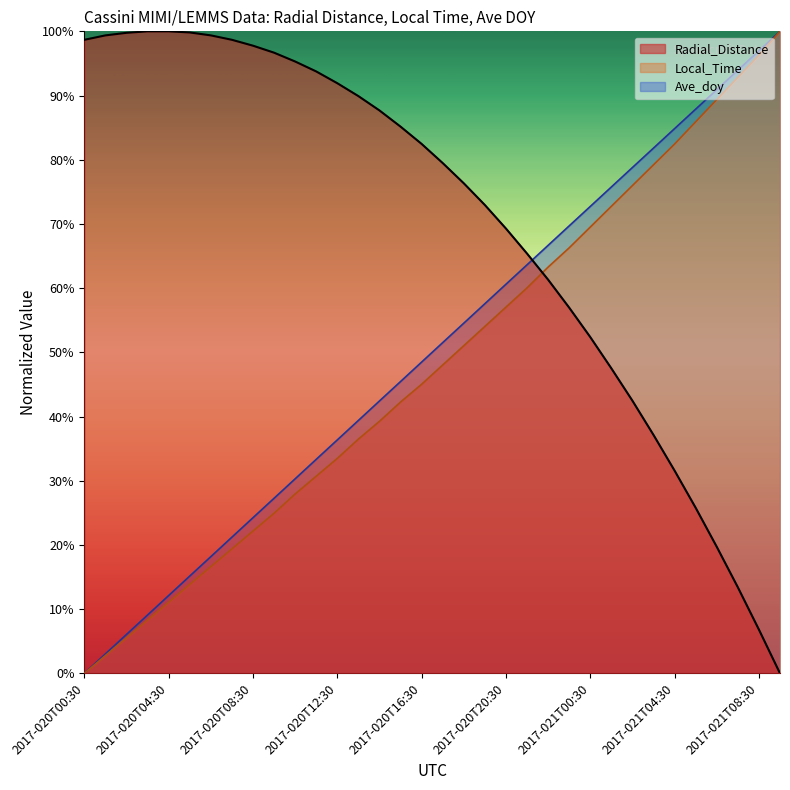

What are all the series names shown in the legend?

Radial_Distance, Local_Time, Ave_doy